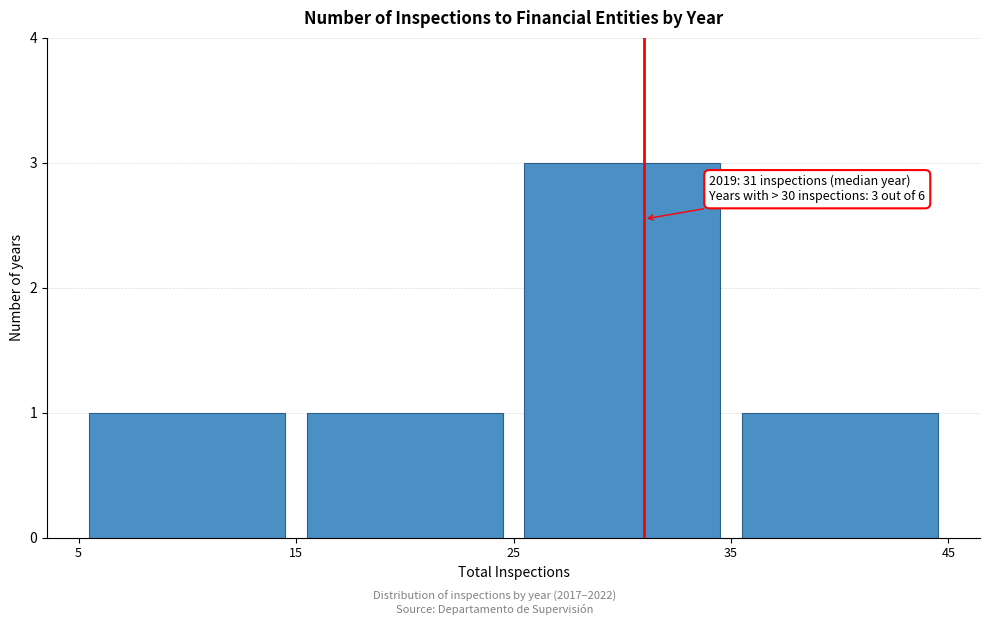

Over which range of the x-axis is the bar tallest?

25 to 35